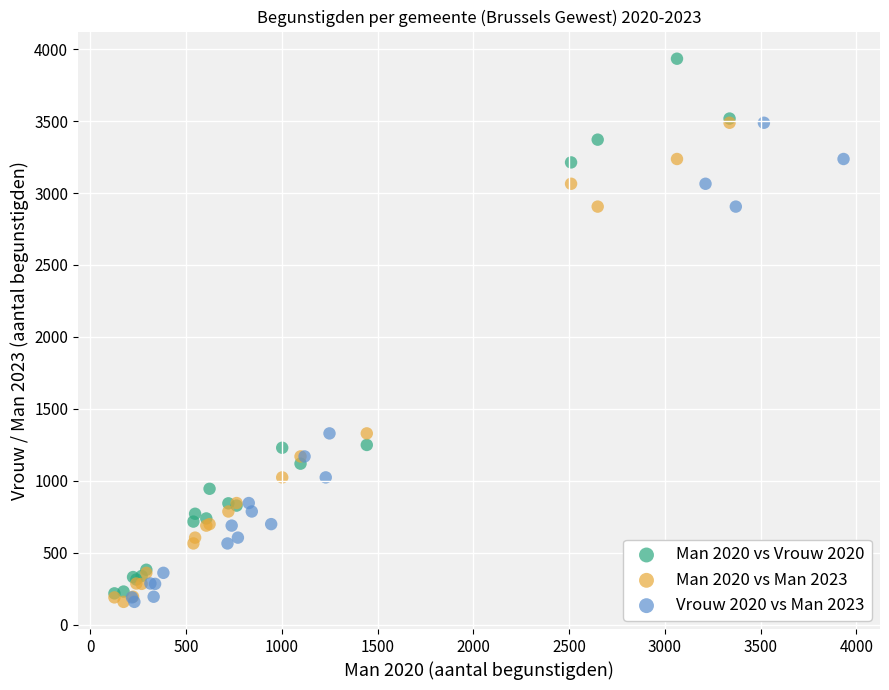

What are all the series names shown in the legend?

Man 2020 vs Vrouw 2020, Man 2020 vs Man 2023, Vrouw 2020 vs Man 2023